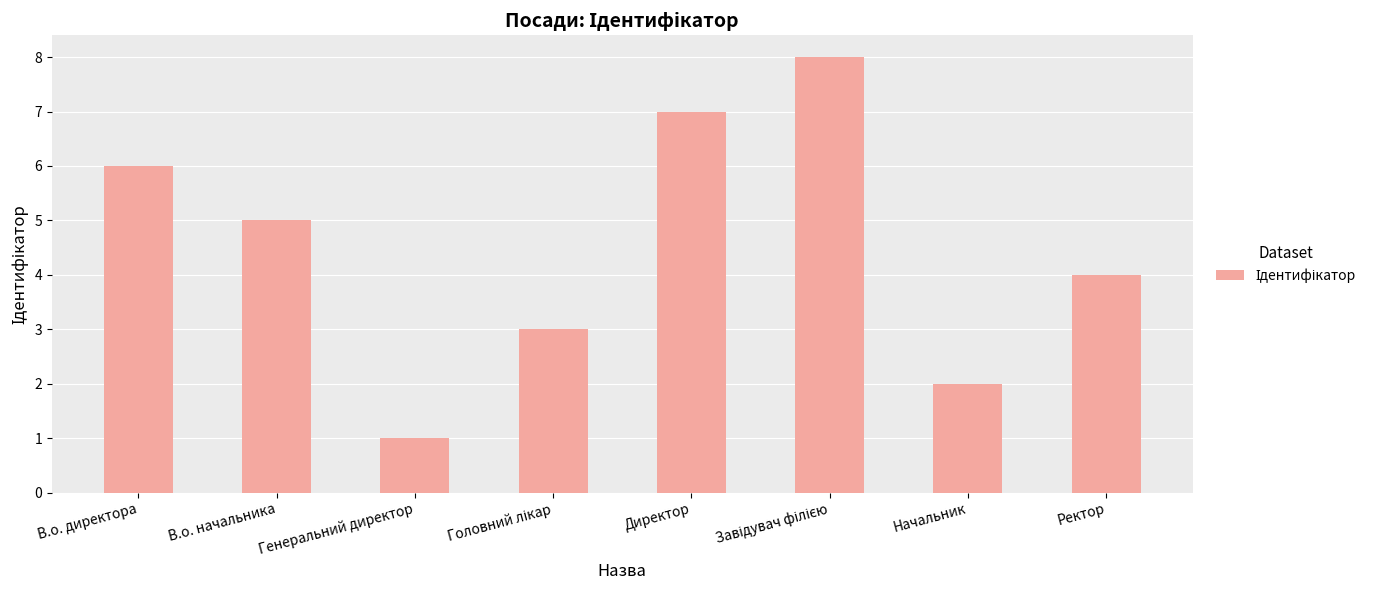

At which label does the data first exceed 5?

В.о. директора